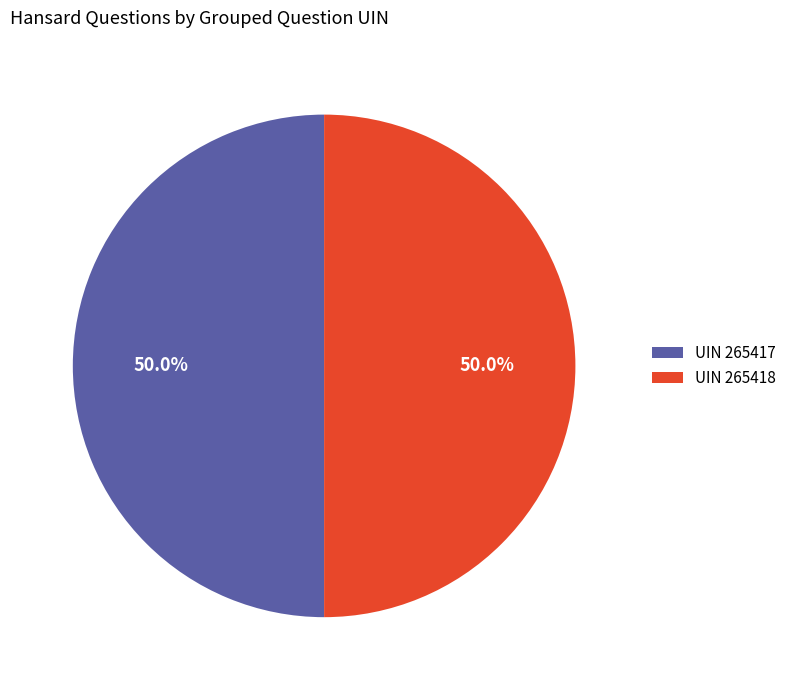

How much of the chart is everything except UIN 265418?

50.0%